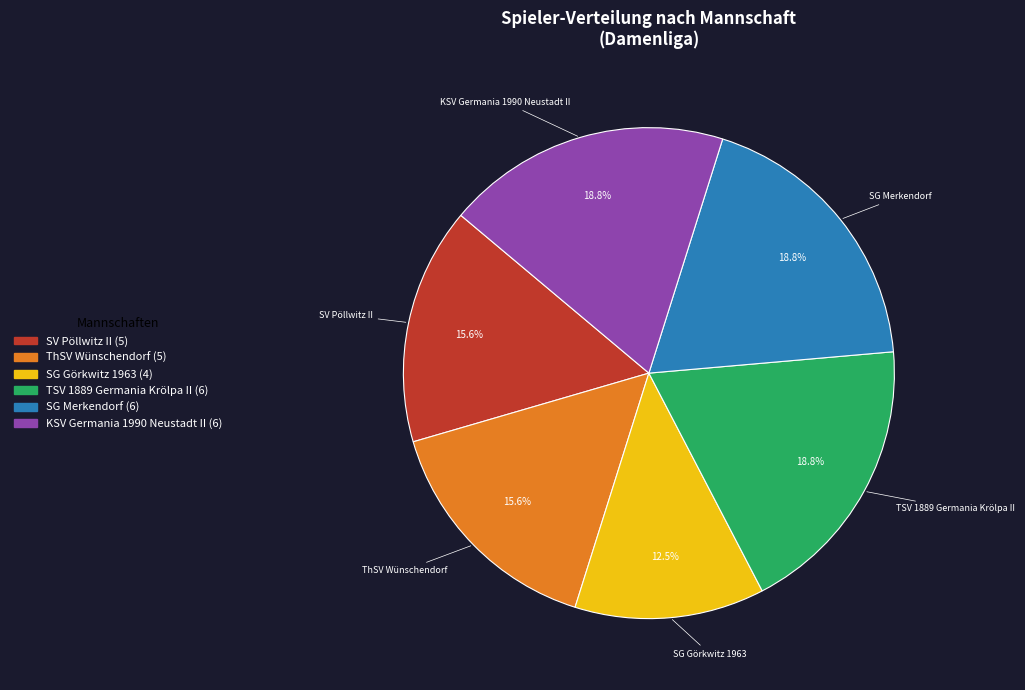

What is the ratio of the value at TSV 1889 Germania Krölpa II to the value at ThSV Wünschendorf?

1.2